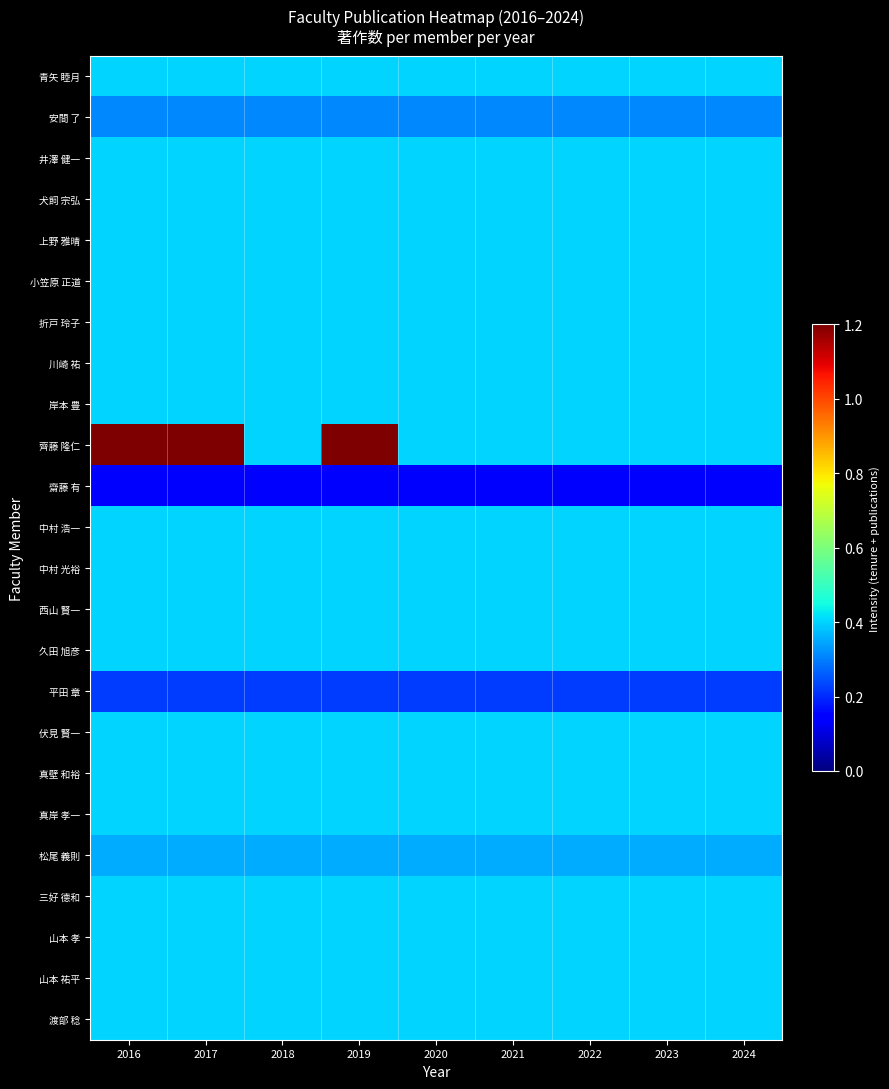

Reading left to right, extract all data points from this chart.

青矢 睦月: 2016=0.4	2017=0.4	2018=0.4	2019=0.4	2020=0.4	2021=0.4	2022=0.4	2023=0.4	2024=0.4
安間 了: 2016=0.3	2017=0.3	2018=0.3	2019=0.3	2020=0.3	2021=0.3	2022=0.3	2023=0.3	2024=0.3
井澤 健一: 2016=0.4	2017=0.4	2018=0.4	2019=0.4	2020=0.4	2021=0.4	2022=0.4	2023=0.4	2024=0.4
犬飼 宗弘: 2016=0.4	2017=0.4	2018=0.4	2019=0.4	2020=0.4	2021=0.4	2022=0.4	2023=0.4	2024=0.4
上野 雅晴: 2016=0.4	2017=0.4	2018=0.4	2019=0.4	2020=0.4	2021=0.4	2022=0.4	2023=0.4	2024=0.4
小笠原 正道: 2016=0.4	2017=0.4	2018=0.4	2019=0.4	2020=0.4	2021=0.4	2022=0.4	2023=0.4	2024=0.4
折戸 玲子: 2016=0.4	2017=0.4	2018=0.4	2019=0.4	2020=0.4	2021=0.4	2022=0.4	2023=0.4	2024=0.4
川崎 祐: 2016=0.4	2017=0.4	2018=0.4	2019=0.4	2020=0.4	2021=0.4	2022=0.4	2023=0.4	2024=0.4
岸本 豊: 2016=0.4	2017=0.4	2018=0.4	2019=0.4	2020=0.4	2021=0.4	2022=0.4	2023=0.4	2024=0.4
齊藤 隆仁: 2016=1.4	2017=1.4	2018=0.4	2019=1.4	2020=0.4	2021=0.4	2022=0.4	2023=0.4	2024=0.4
齋藤 有: 2016=0.1	2017=0.1	2018=0.1	2019=0.1	2020=0.1	2021=0.1	2022=0.1	2023=0.1	2024=0.1
中村 浩一: 2016=0.4	2017=0.4	2018=0.4	2019=0.4	2020=0.4	2021=0.4	2022=0.4	2023=0.4	2024=0.4
中村 光裕: 2016=0.4	2017=0.4	2018=0.4	2019=0.4	2020=0.4	2021=0.4	2022=0.4	2023=0.4	2024=0.4
西山 賢一: 2016=0.4	2017=0.4	2018=0.4	2019=0.4	2020=0.4	2021=0.4	2022=0.4	2023=0.4	2024=0.4
久田 旭彦: 2016=0.4	2017=0.4	2018=0.4	2019=0.4	2020=0.4	2021=0.4	2022=0.4	2023=0.4	2024=0.4
平田 章: 2016=0.2	2017=0.2	2018=0.2	2019=0.2	2020=0.2	2021=0.2	2022=0.2	2023=0.2	2024=0.2
伏見 賢一: 2016=0.4	2017=0.4	2018=0.4	2019=0.4	2020=0.4	2021=0.4	2022=0.4	2023=0.4	2024=0.4
真壁 和裕: 2016=0.4	2017=0.4	2018=0.4	2019=0.4	2020=0.4	2021=0.4	2022=0.4	2023=0.4	2024=0.4
真岸 孝一: 2016=0.4	2017=0.4	2018=0.4	2019=0.4	2020=0.4	2021=0.4	2022=0.4	2023=0.4	2024=0.4
松尾 義則: 2016=0.4	2017=0.4	2018=0.4	2019=0.4	2020=0.4	2021=0.4	2022=0.4	2023=0.4	2024=0.4
三好 德和: 2016=0.4	2017=0.4	2018=0.4	2019=0.4	2020=0.4	2021=0.4	2022=0.4	2023=0.4	2024=0.4
山本 孝: 2016=0.4	2017=0.4	2018=0.4	2019=0.4	2020=0.4	2021=0.4	2022=0.4	2023=0.4	2024=0.4
山本 祐平: 2016=0.4	2017=0.4	2018=0.4	2019=0.4	2020=0.4	2021=0.4	2022=0.4	2023=0.4	2024=0.4
渡部 稔: 2016=0.4	2017=0.4	2018=0.4	2019=0.4	2020=0.4	2021=0.4	2022=0.4	2023=0.4	2024=0.4